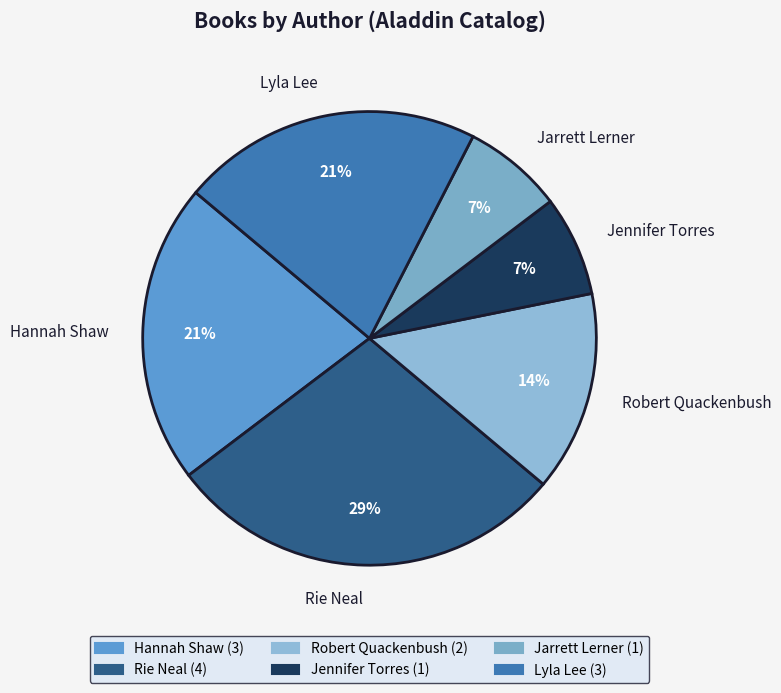

How many segments does this pie chart have?

6